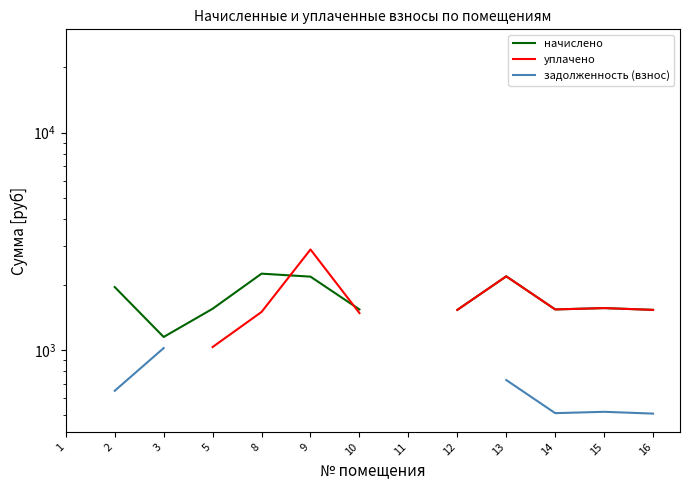

Which has a higher value, 9 or 5?

9